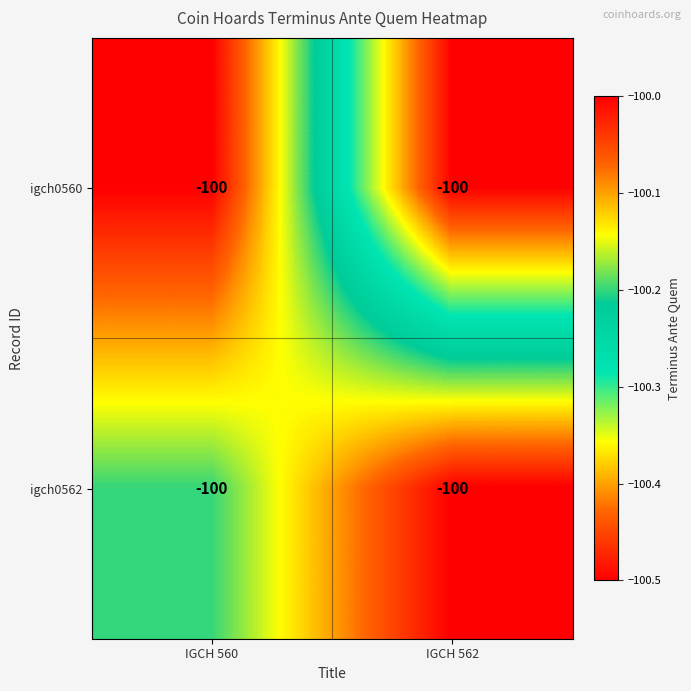

List the series in order of their peak value, lowest first.

igch0560, igch0562